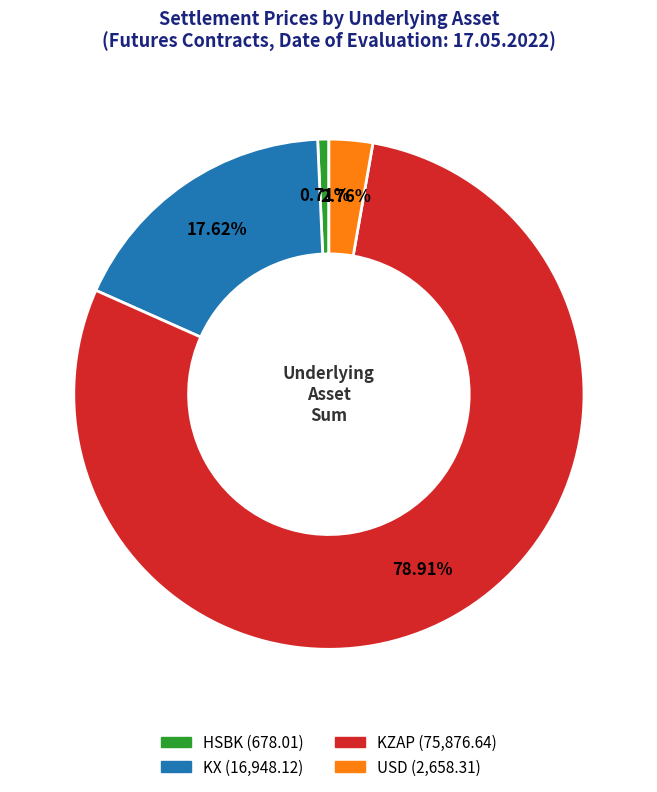

Which slice is the largest?

KZAP